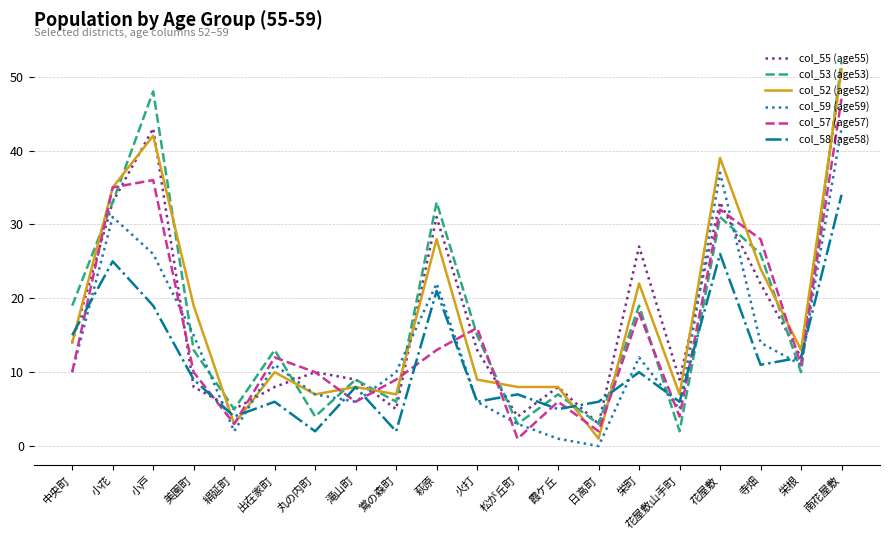

Reading left to right, extract all data points from this chart.

col_55 (age55): 14	33	43	8	5	8	10	9	5	31	13	4	8	3	27	9	33	22	12	51
col_53 (age53): 19	33	48	13	5	13	4	9	6	33	15	3	7	3	19	2	31	26	10	52
col_52 (age52): 14	35	42	19	3	10	7	8	7	28	9	8	8	1	22	7	39	24	13	51
col_59 (age59): 10	31	26	15	2	11	7	6	10	22	6	3	1	0	12	5	37	14	11	43
col_57 (age57): 10	35	36	10	3	12	10	6	9	13	16	1	6	2	18	4	32	28	11	47
col_58 (age58): 15	25	19	9	4	6	2	8	2	21	6	7	5	6	10	6	26	11	12	34